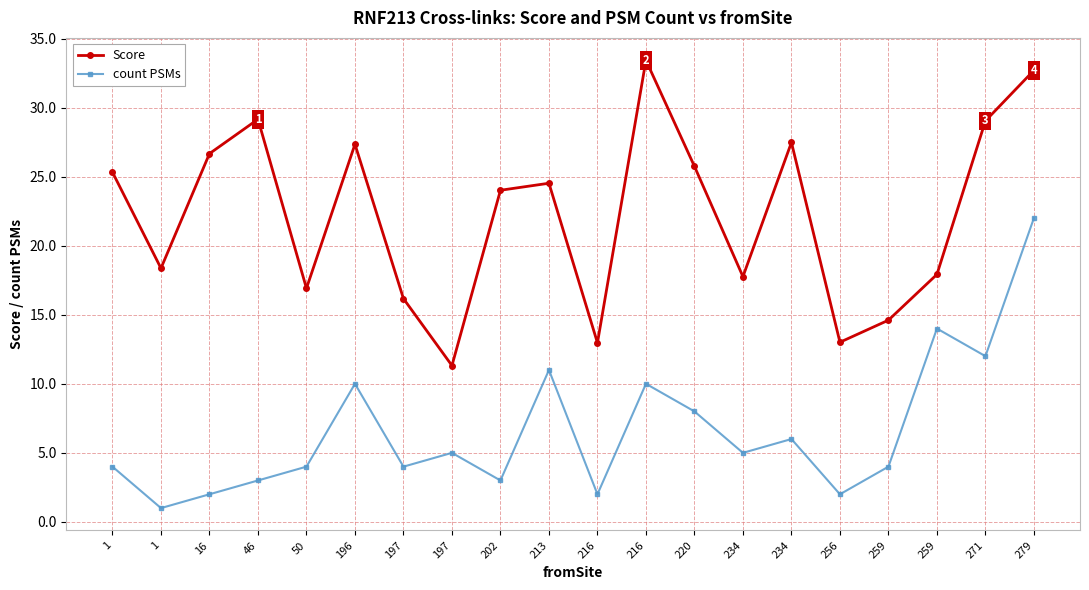

What are all the series names shown in the legend?

Score, count PSMs